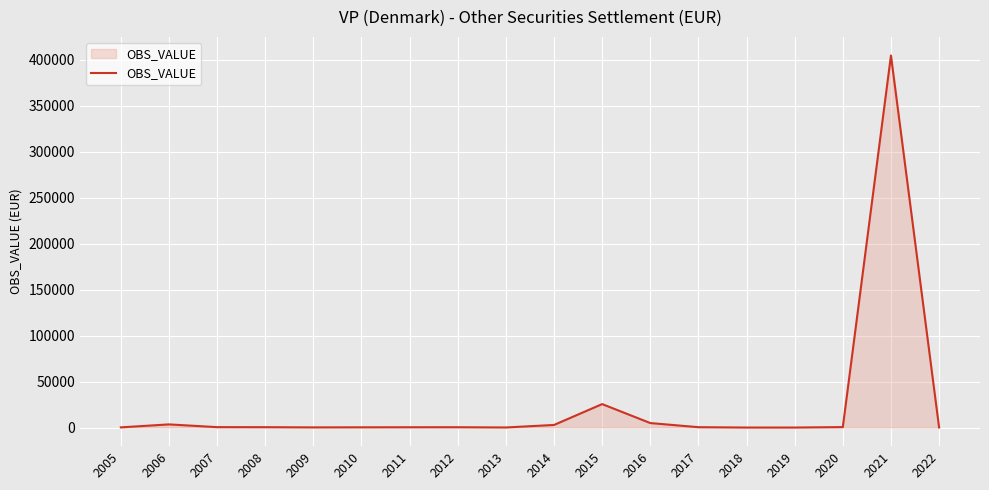

How many values are below 386?

9